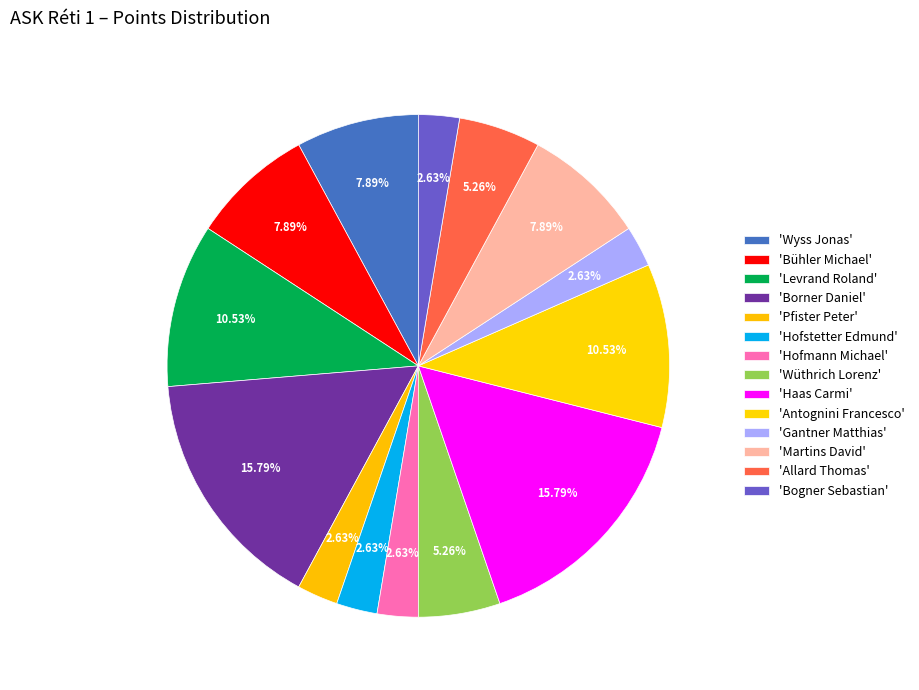

How many segments does this pie chart have?

14